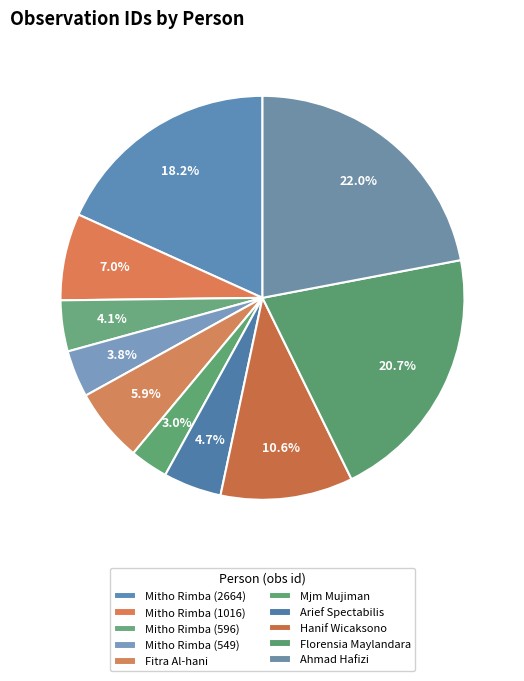

Does Hanif Wicaksono account for over 50% of the chart?

No